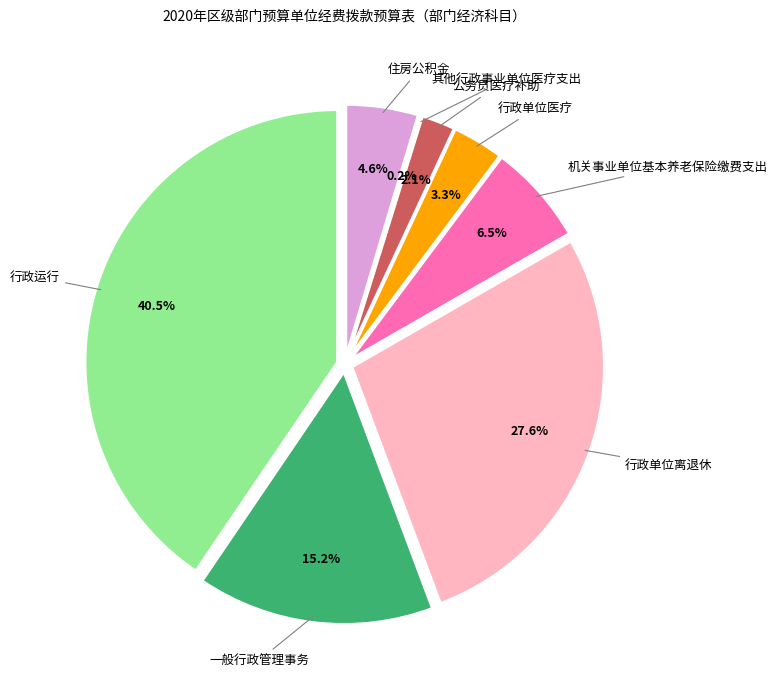

To the nearest percent, what portion does 机关事业单位基本养老保险缴费支出 represent?

6%